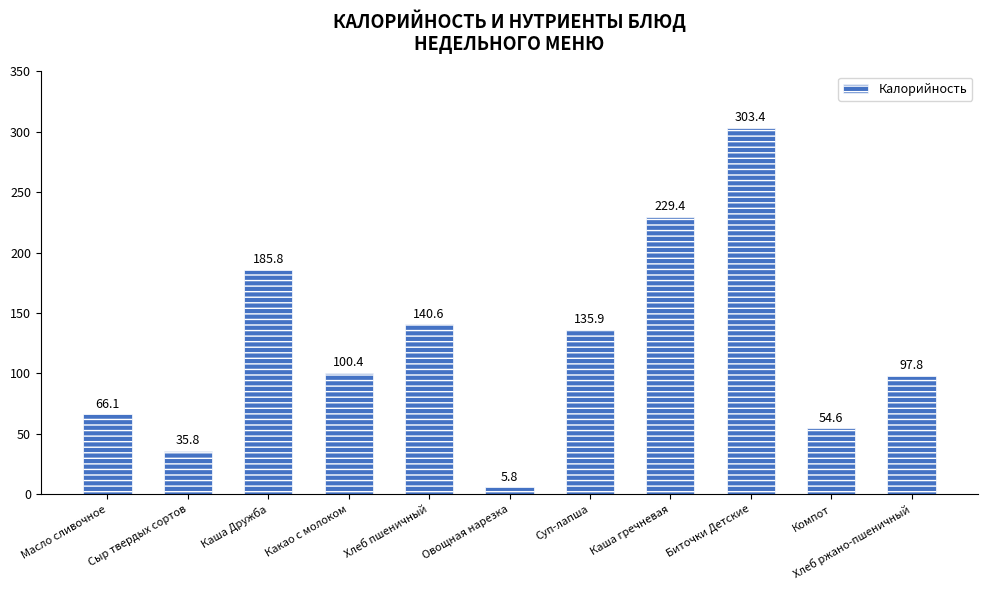

What is the ratio of the value at Масло сливочное to the value at Компот?

1.2